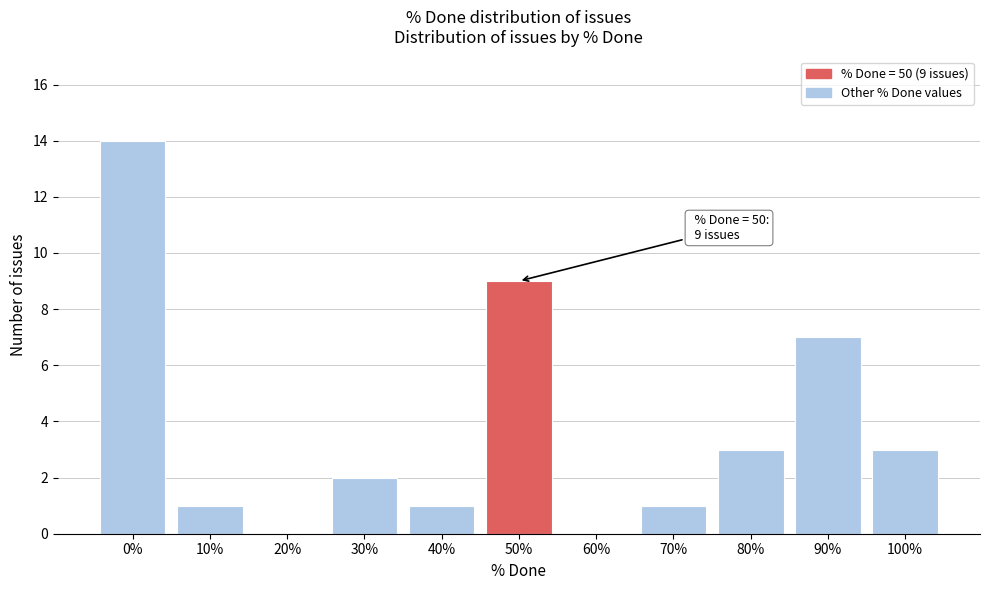

Reading left to right, extract all data points from this chart.

0%=14	10%=1	20%=0	30%=2	40%=1	50%=9	60%=0	70%=1	80%=3	90%=7	100%=3